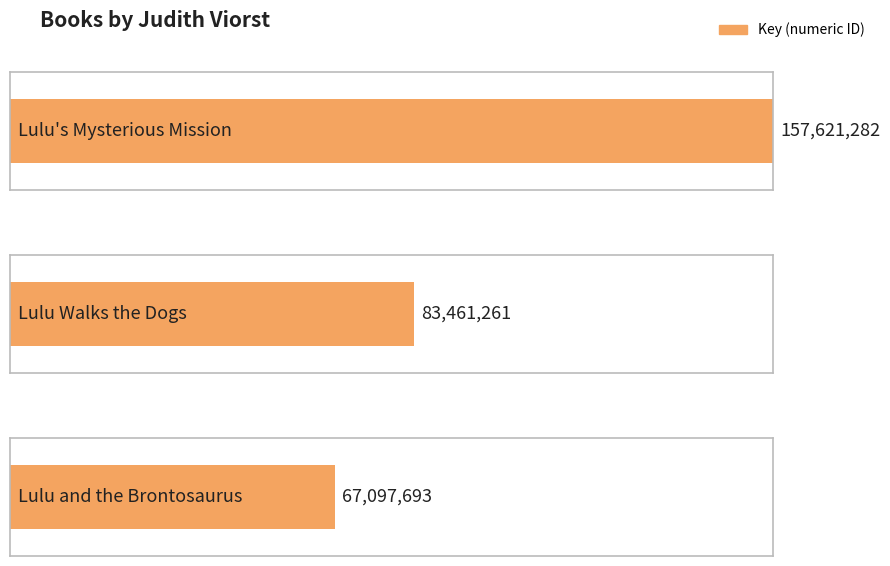

At which label is the value closest to 112359487?

Lulu Walks the Dogs